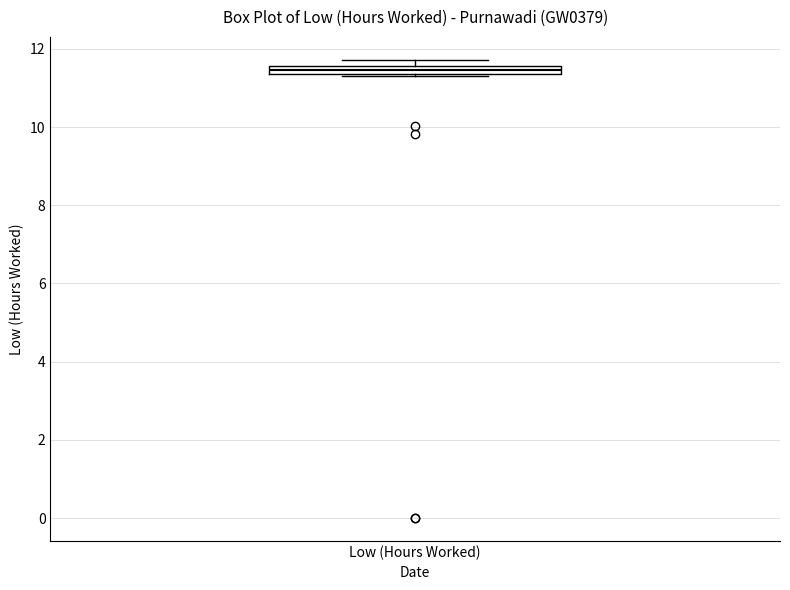

Where is the upper edge of the box for Low (Hours Worked) on the y-axis? The values are not printed on the chart, so give them approximately, as read against the axis.

11.6